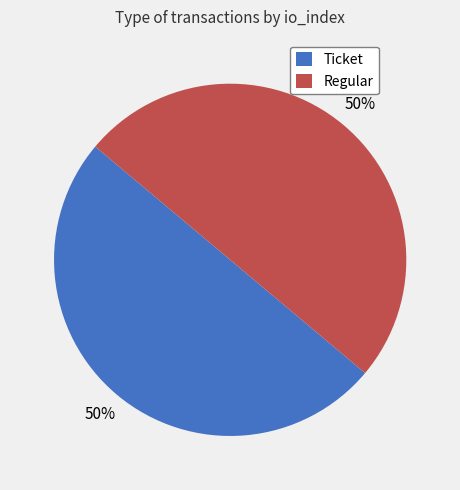

The Regular slice represents 89% of the pie. True or false?

False